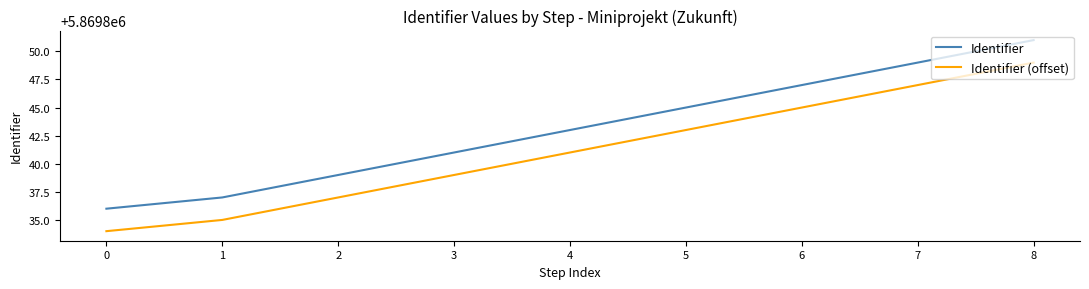

Does the chart display data point markers on the line(s)?

No